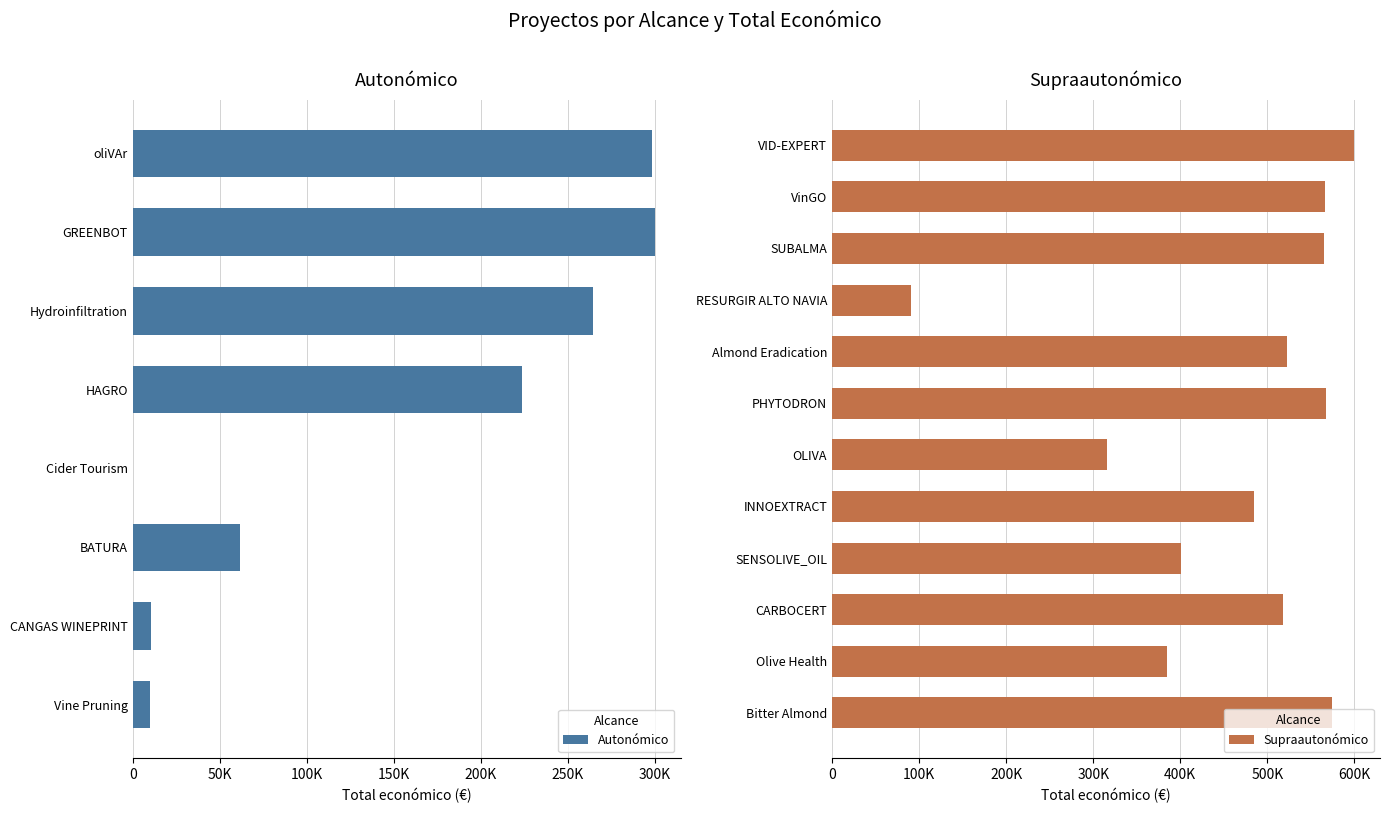

What is the difference between the highest and lowest values at Almond Eradication?

523022